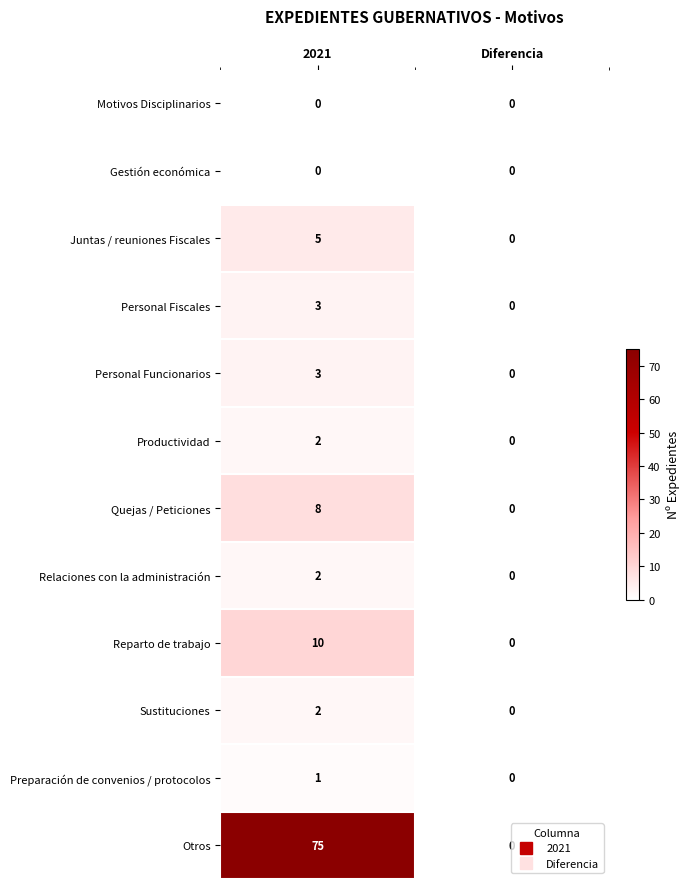

Which series has the largest total across all categories?

Otros